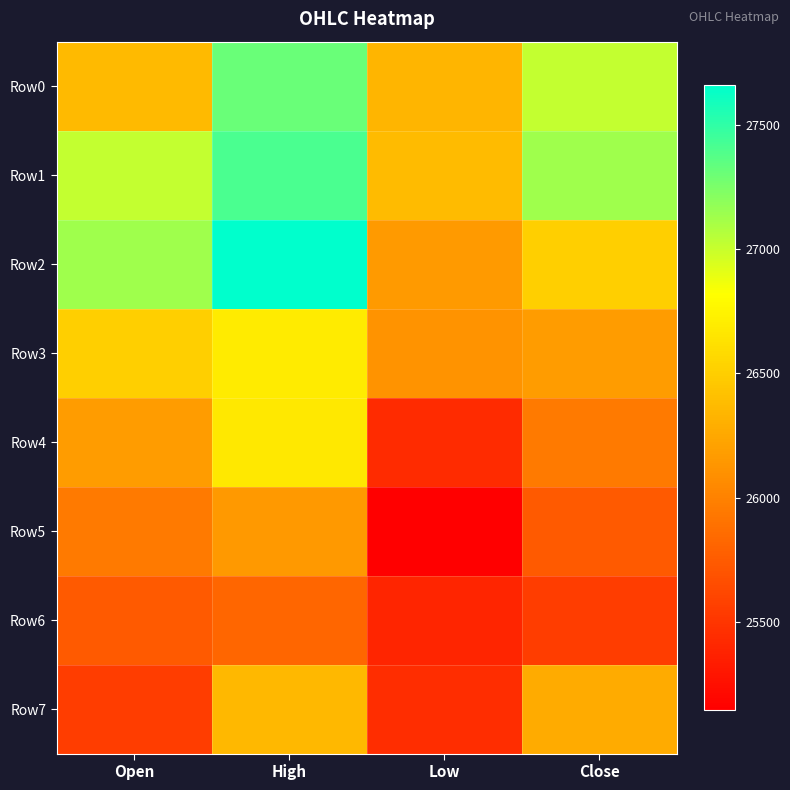

List the series in order of their peak value, lowest first.

Row6, Row5, Row7, Row4, Row3, Row0, Row1, Row2